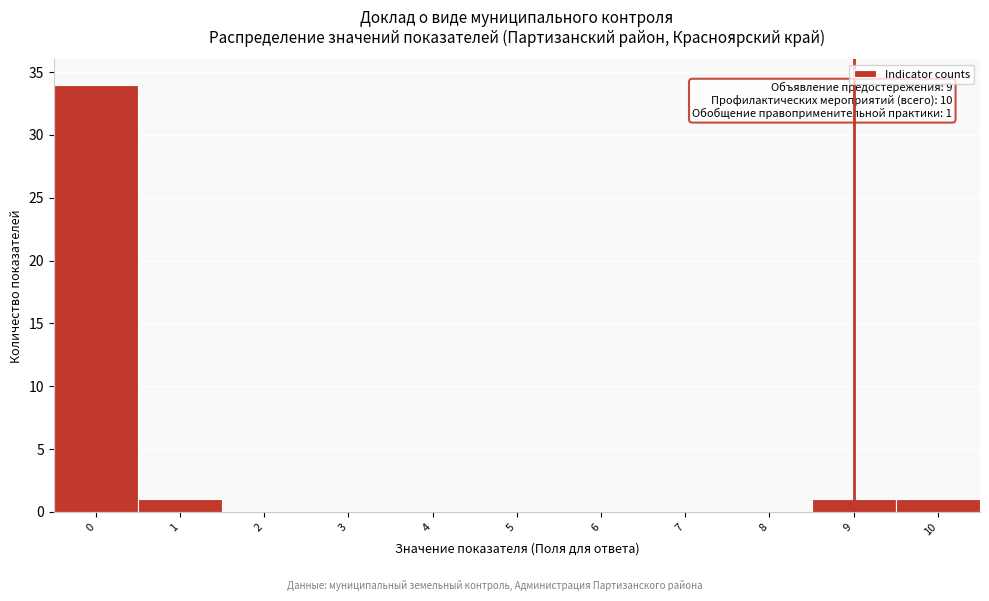

Which range on the x-axis has the tallest bar?

-0.5 to 0.5